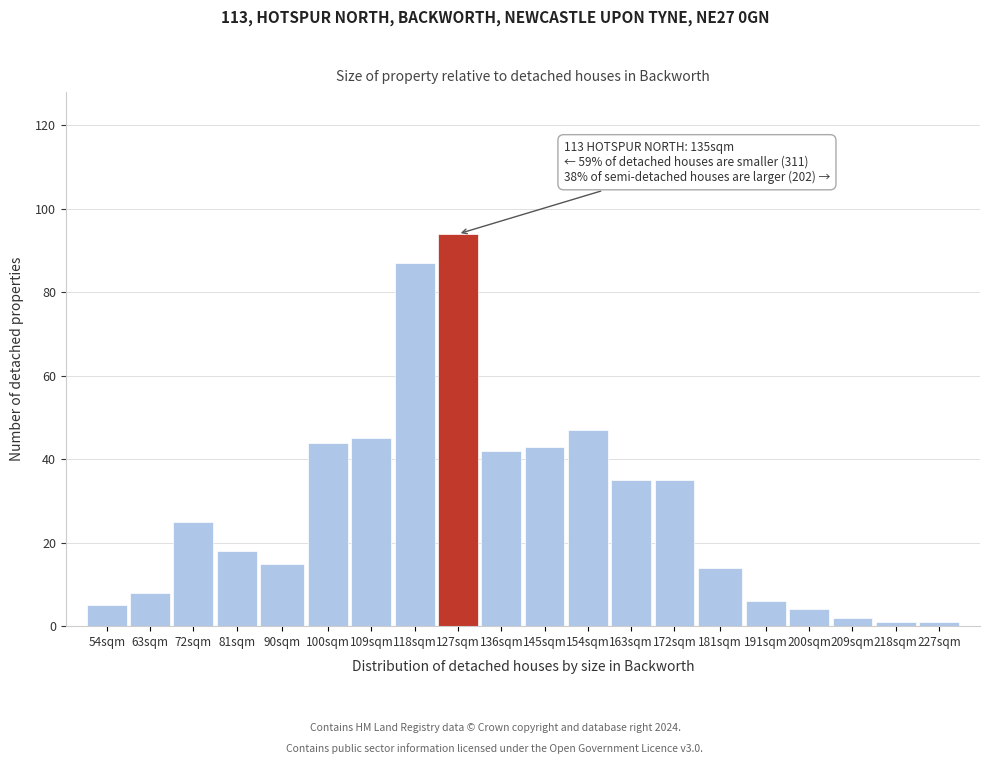

Reading left to right, transcribe all the data shown in this chart.

54sqm=5	63sqm=8	72sqm=25	81sqm=18	90sqm=15	100sqm=44	109sqm=45	118sqm=87	127sqm=94	136sqm=42	145sqm=43	154sqm=47	163sqm=35	172sqm=35	181sqm=14	191sqm=6	200sqm=4	209sqm=2	218sqm=1	227sqm=1